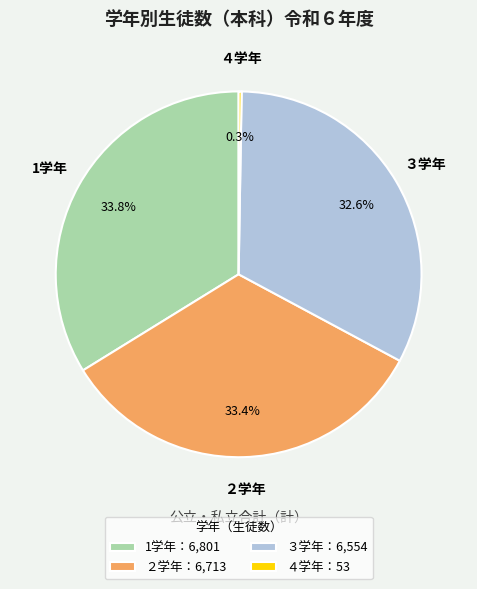

Is there any slice that represents more than half of the pie?

No